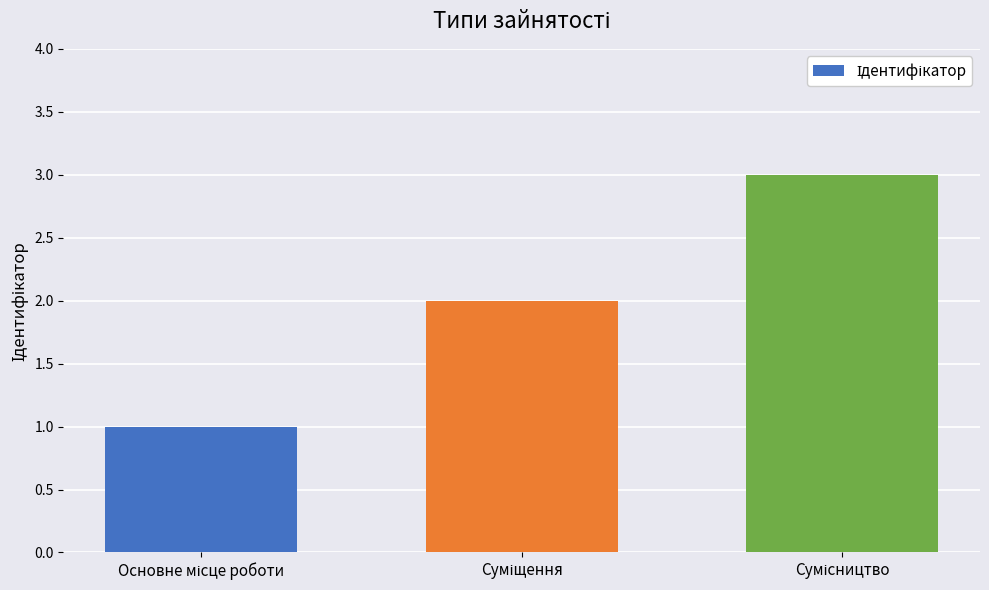

What is the sum of all values?

6